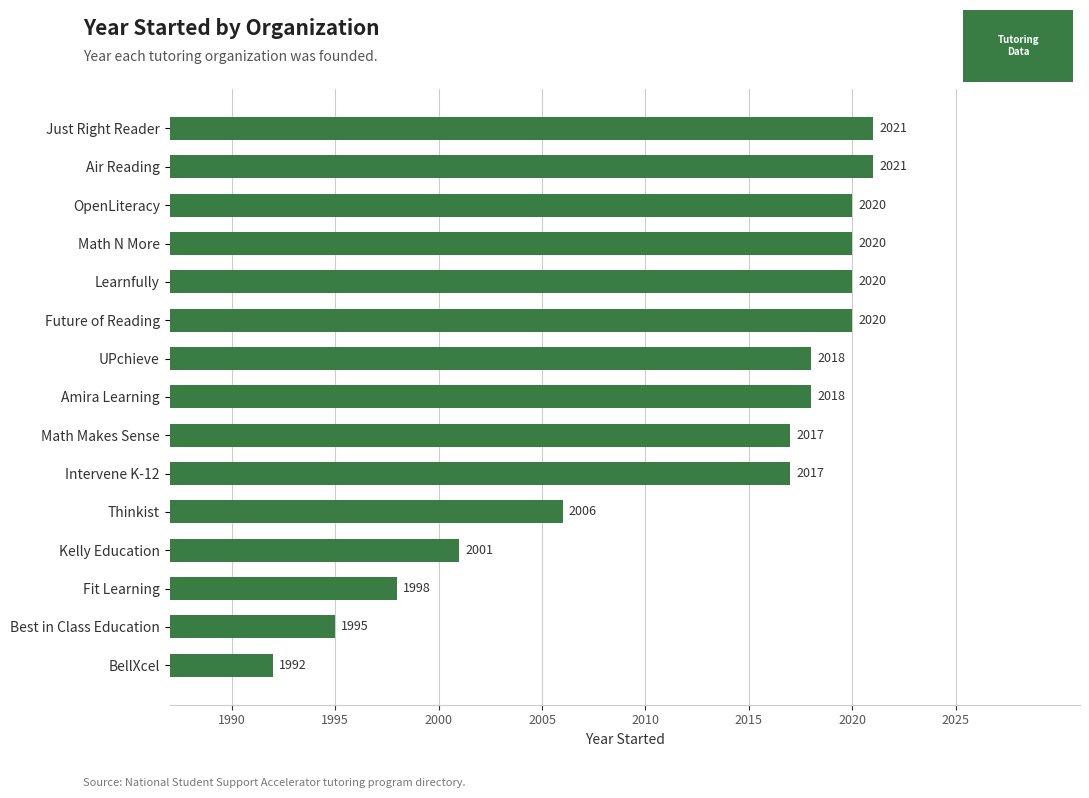

Does the chart contain any negative values?

No